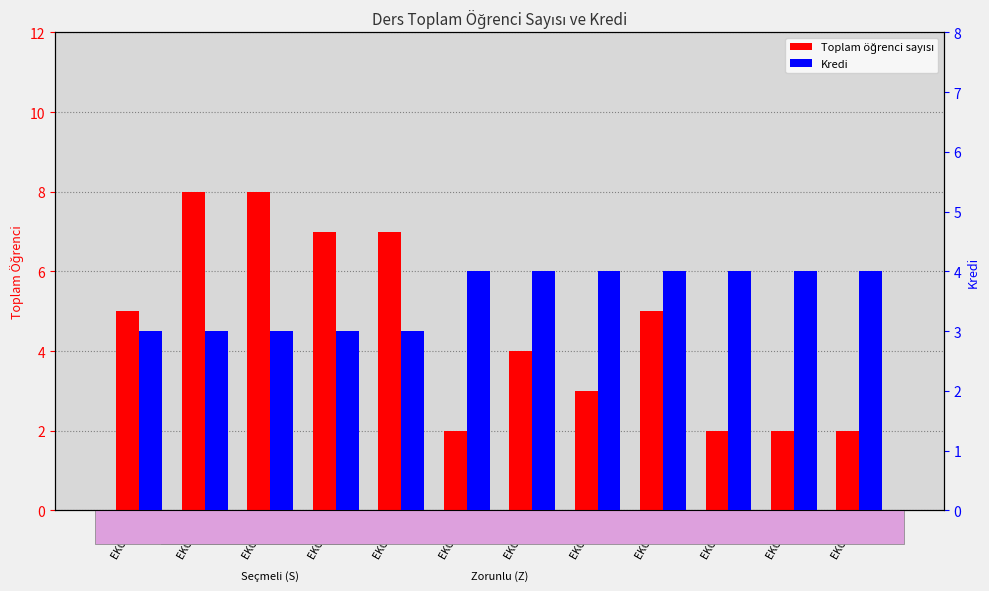

True or false: Kredi has a value of 1 at EKO 590.

False